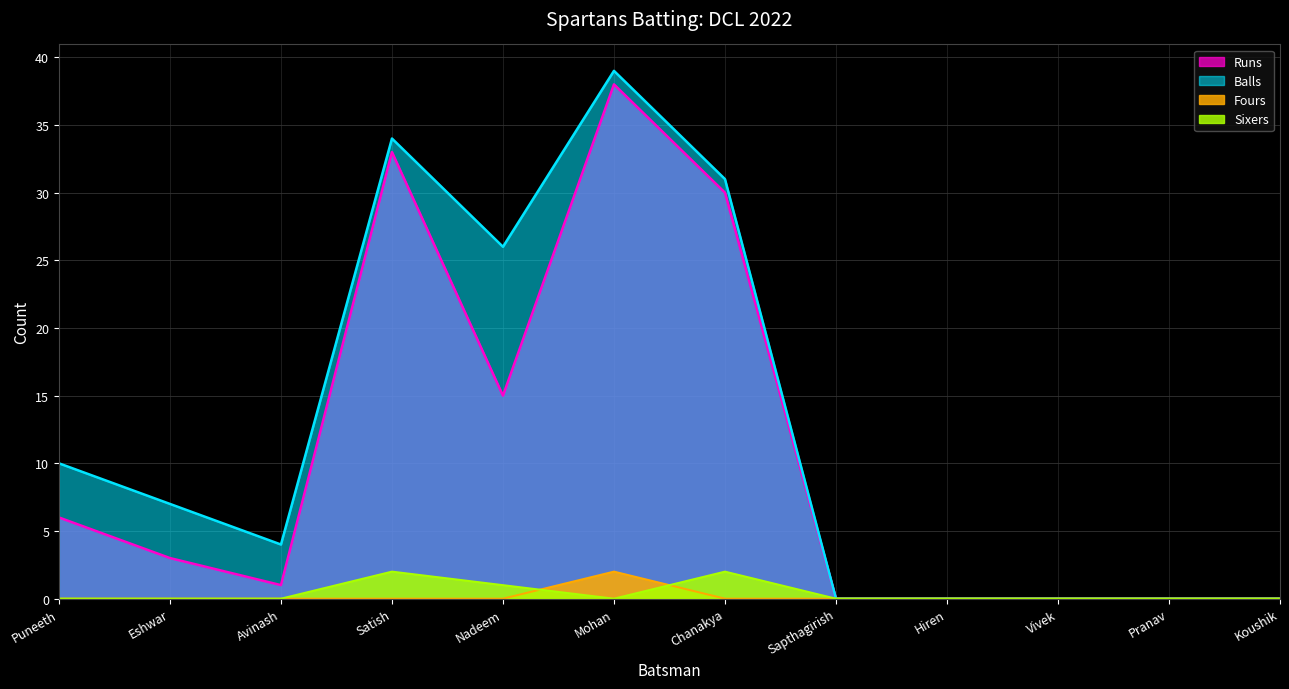

How many lines are shown in the chart?

4